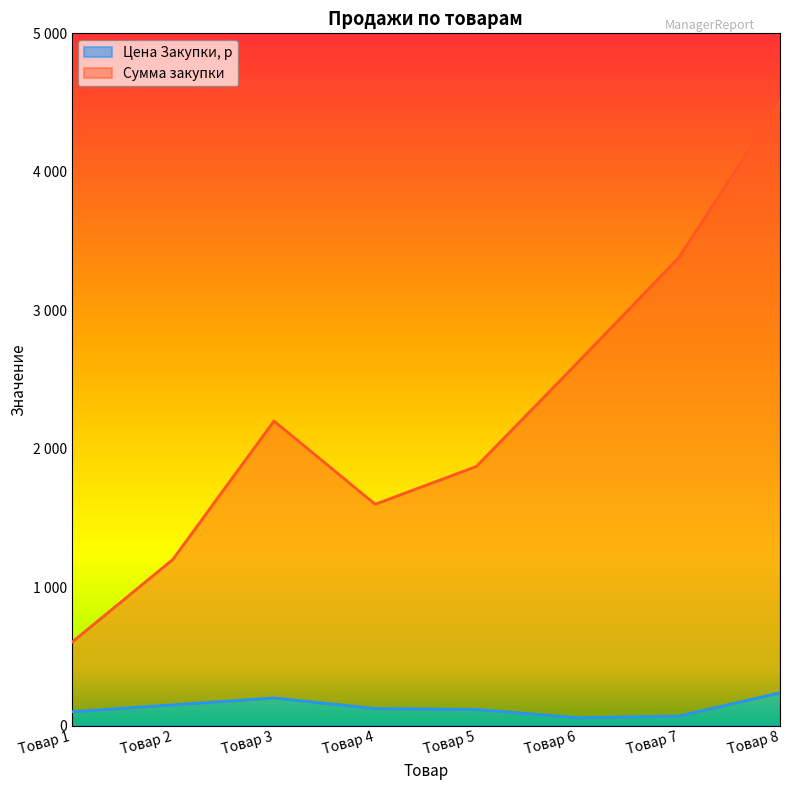

List the series in order of their peak value, lowest first.

Цена Закупки, р, Сумма закупки